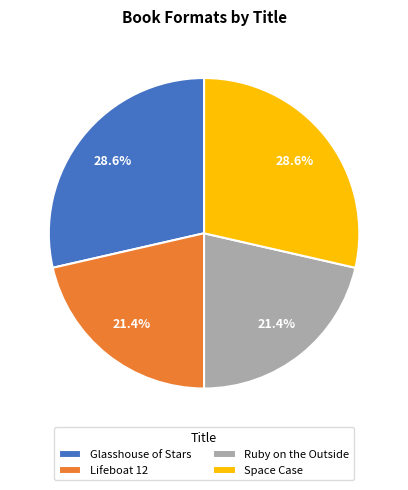

To the nearest percent, what is the difference between the largest and smallest slice percentages?

7%